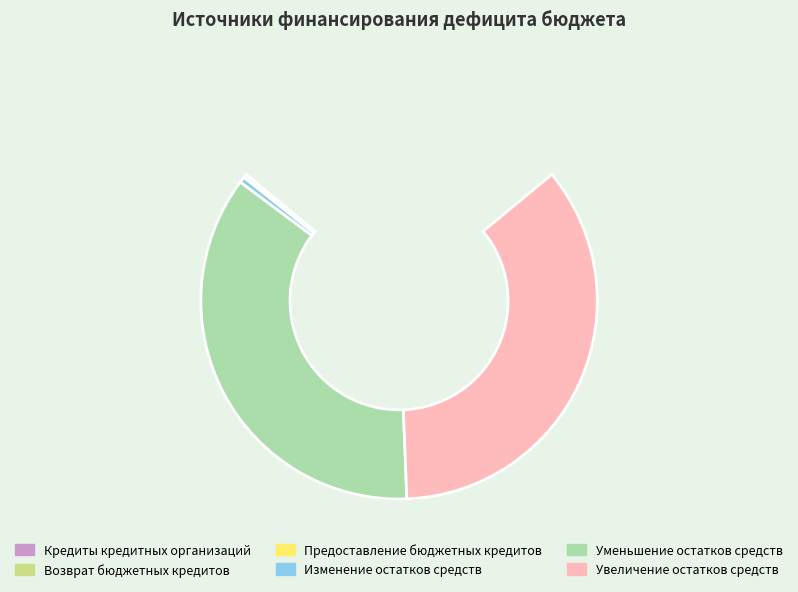

To the nearest percent, what is the average slice percentage?

17%